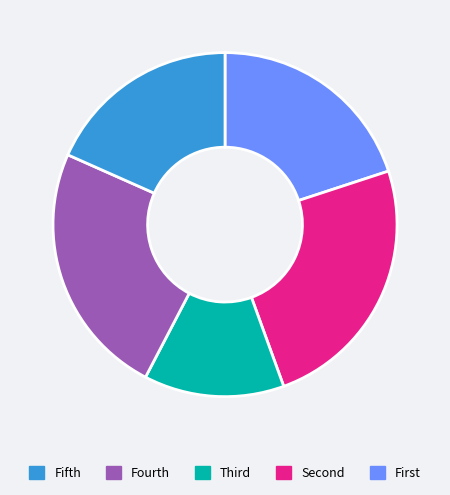

Is there a majority slice in this chart?

No